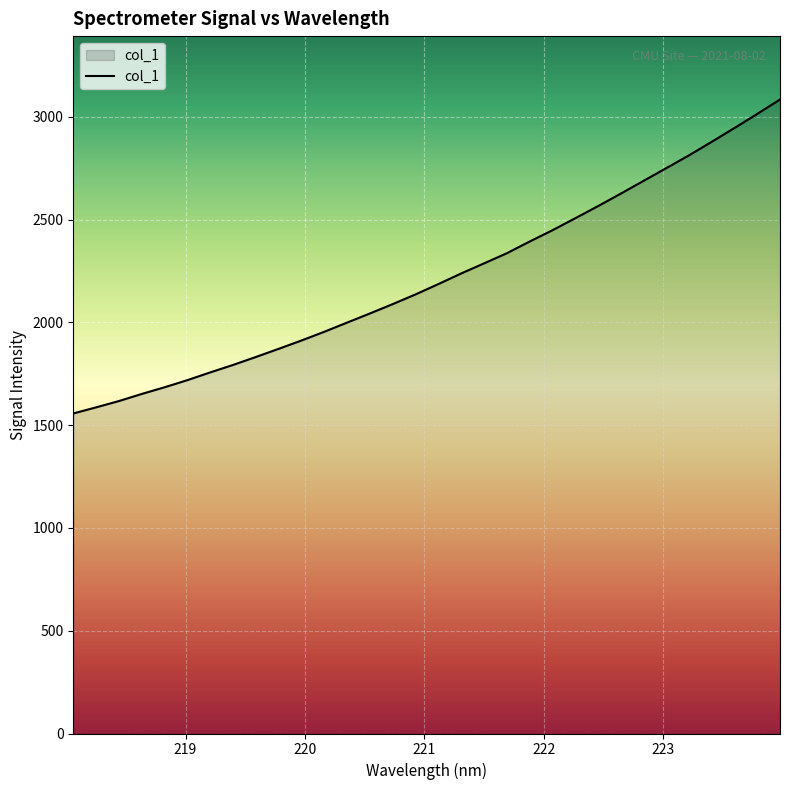

True or false: there are more than 1 points higher than both neighbors.

False